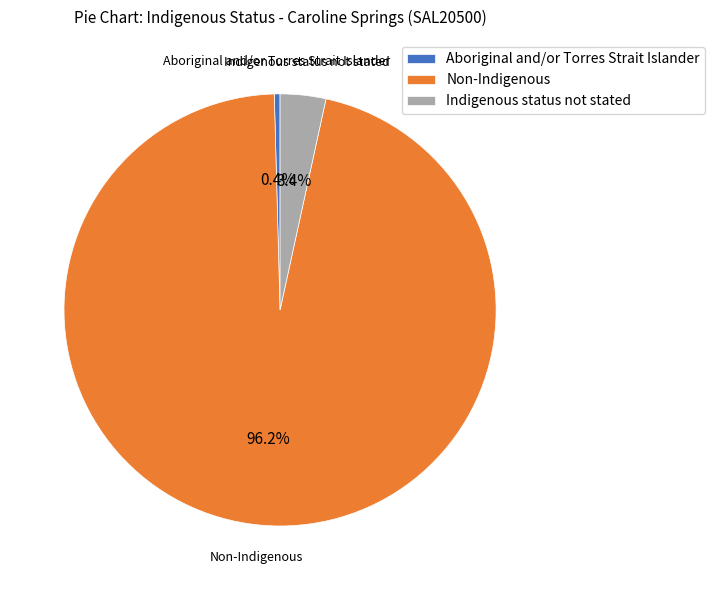

True or false: Indigenous status not stated accounts for 3% of the total.

True